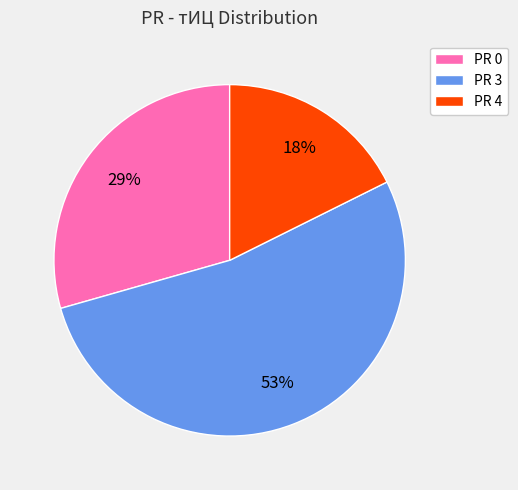

The PR 4 slice represents 18% of the pie. True or false?

True